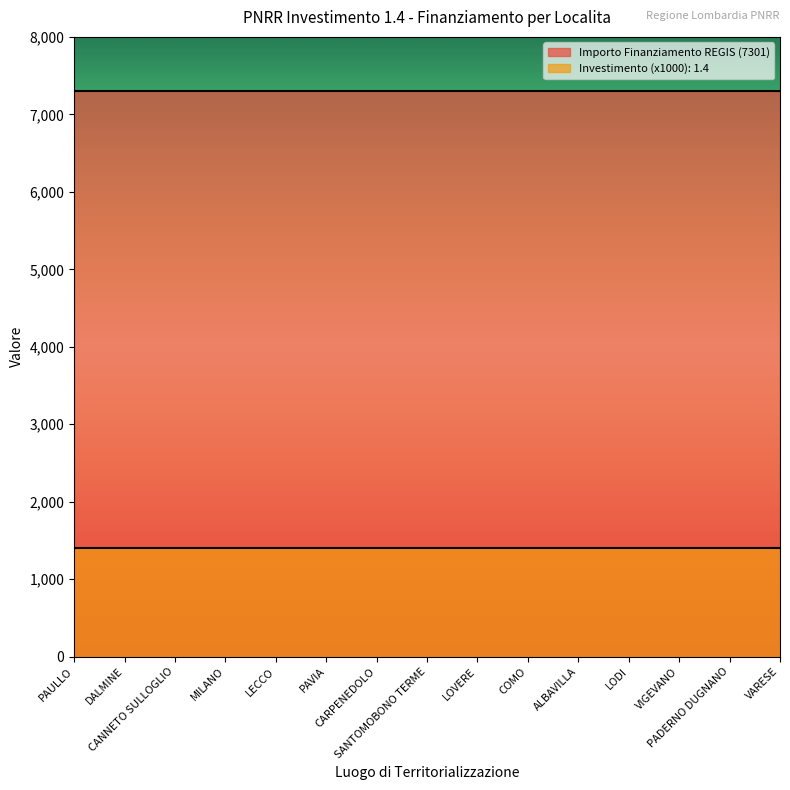

True or false: Investimento (1.4) has a value of 0.5 at COMO.

False